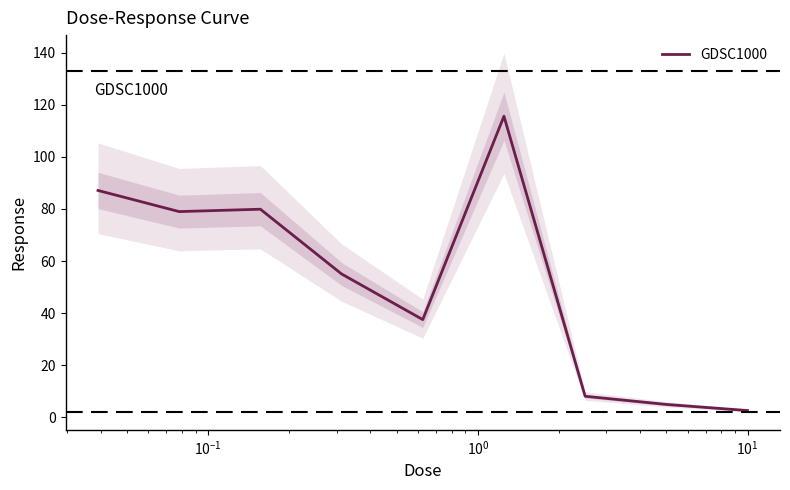

True or false: there are more than 1 points higher than both neighbors.

True